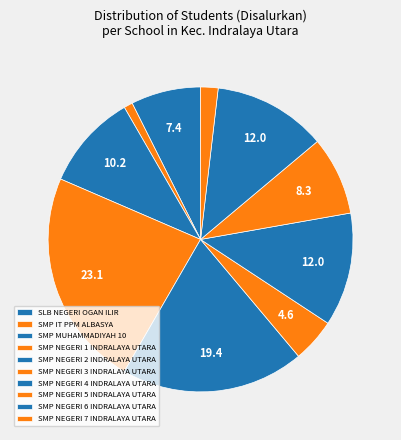

What percentage is the SLB NEGERI OGAN ILIR slice, to the nearest percent?

7%